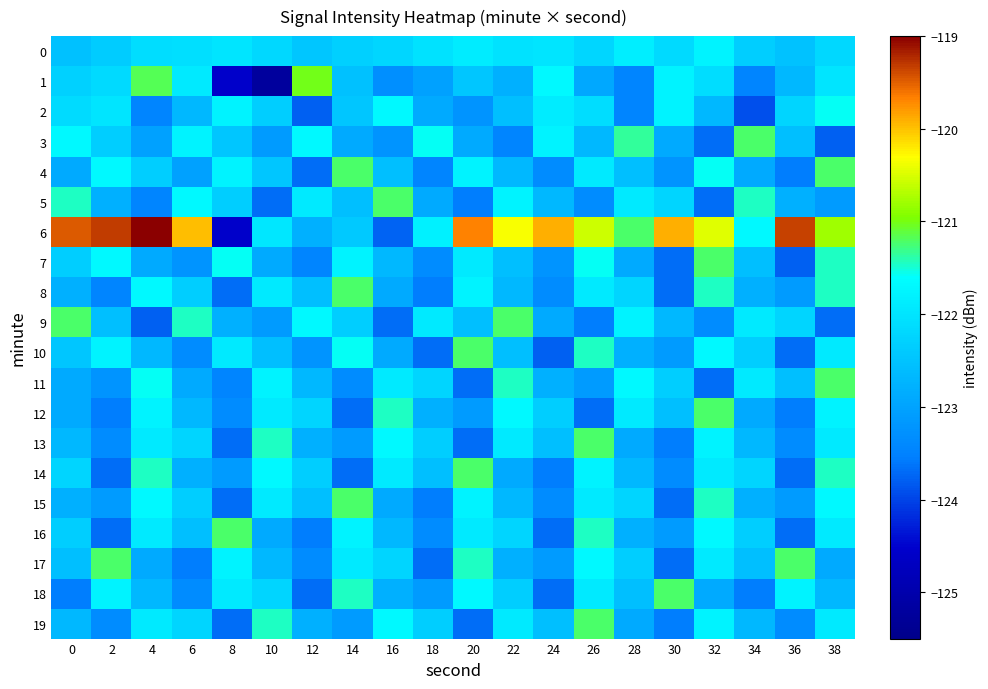

How many series are shown in this chart?

20